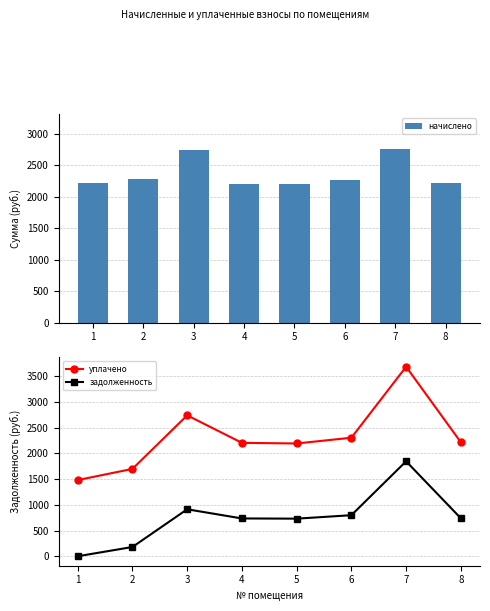

Which category has the lowest value across all series?

1